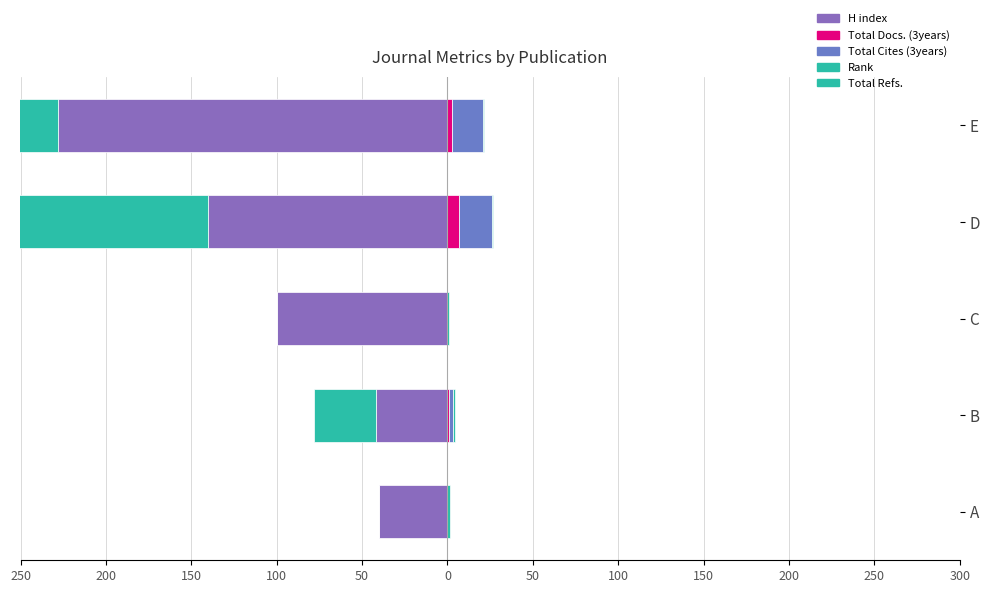

How many negative values does the Total Refs. series have?

3